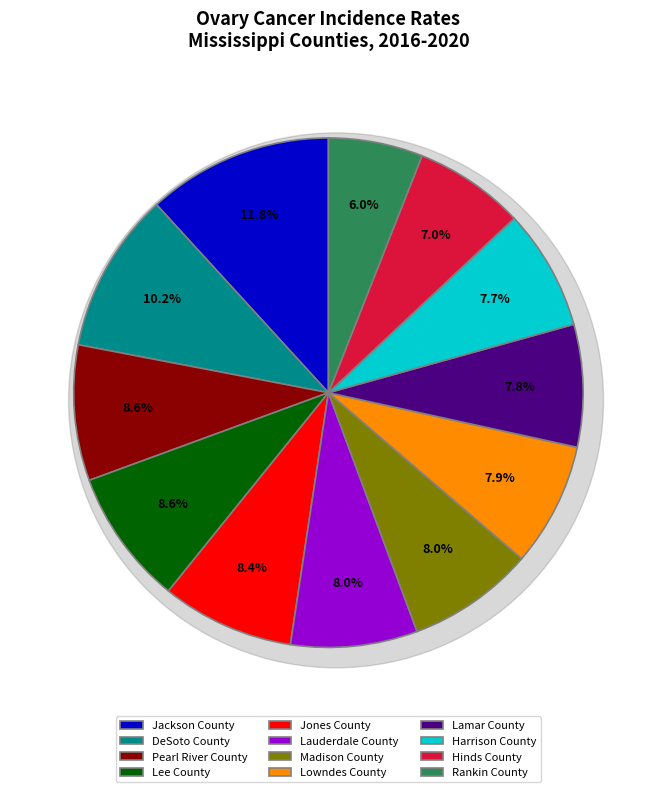

Does Jackson County account for over 50% of the chart?

No